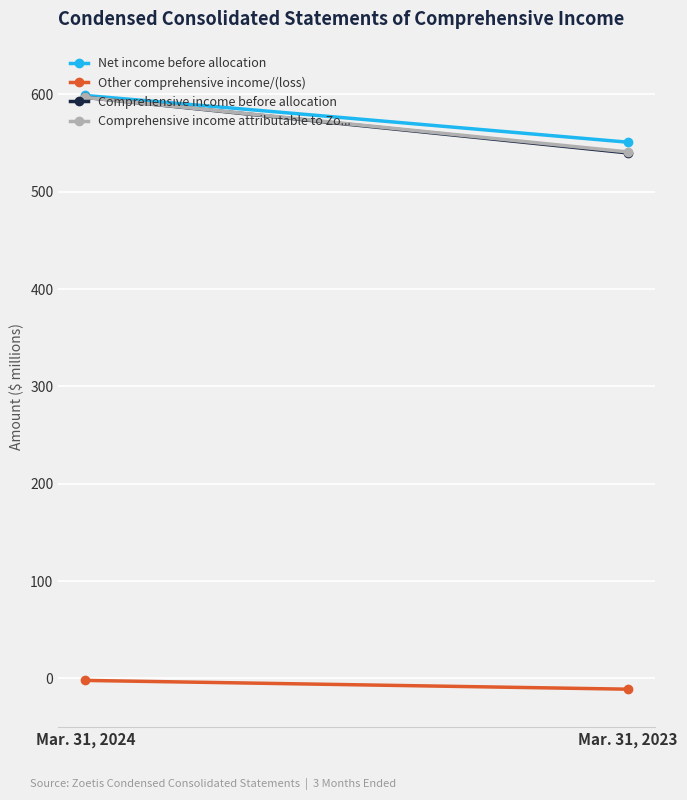

Reading right to left, transcribe all the data shown in this chart.

Net income before allocation: Mar. 31, 2023=551	Mar. 31, 2024=599
Other comprehensive income/(loss): Mar. 31, 2023=-11	Mar. 31, 2024=-2
Comprehensive income before allocation: Mar. 31, 2023=540	Mar. 31, 2024=597
Comprehensive income attributable to Zo...: Mar. 31, 2023=541	Mar. 31, 2024=597